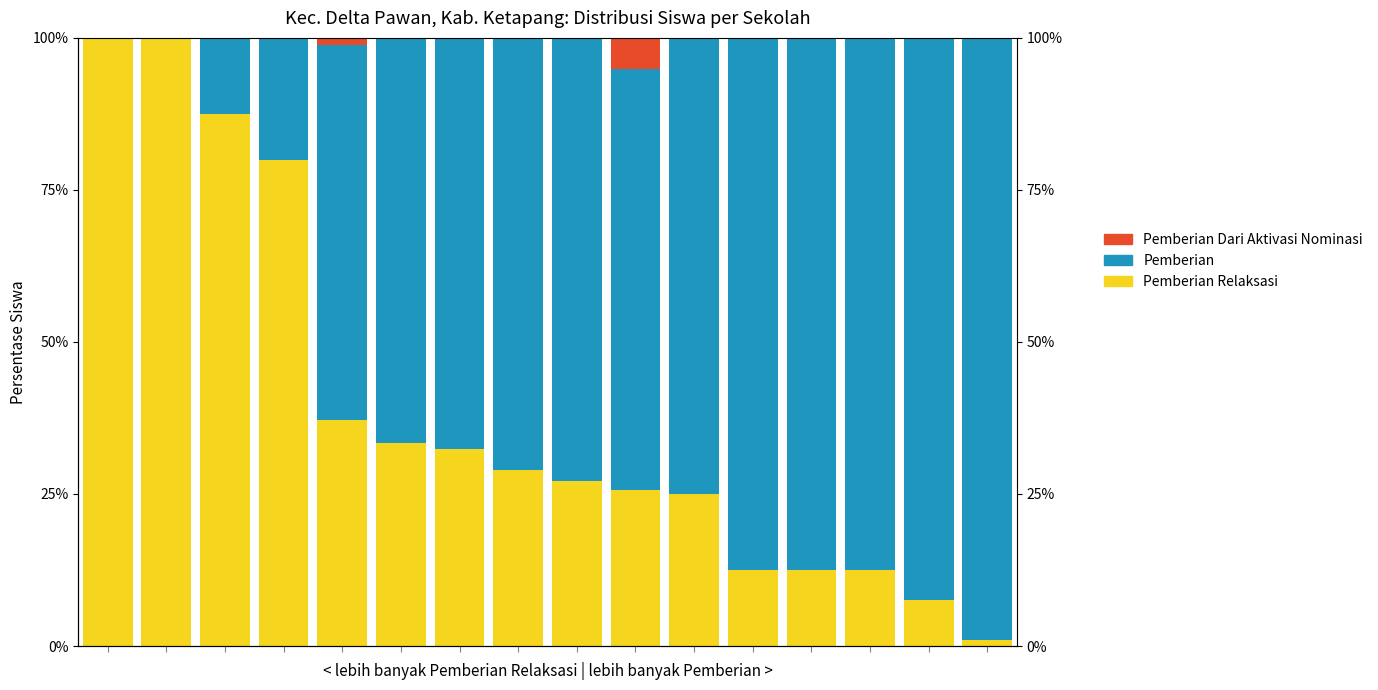

Which series has the largest total across all categories?

Pemberian